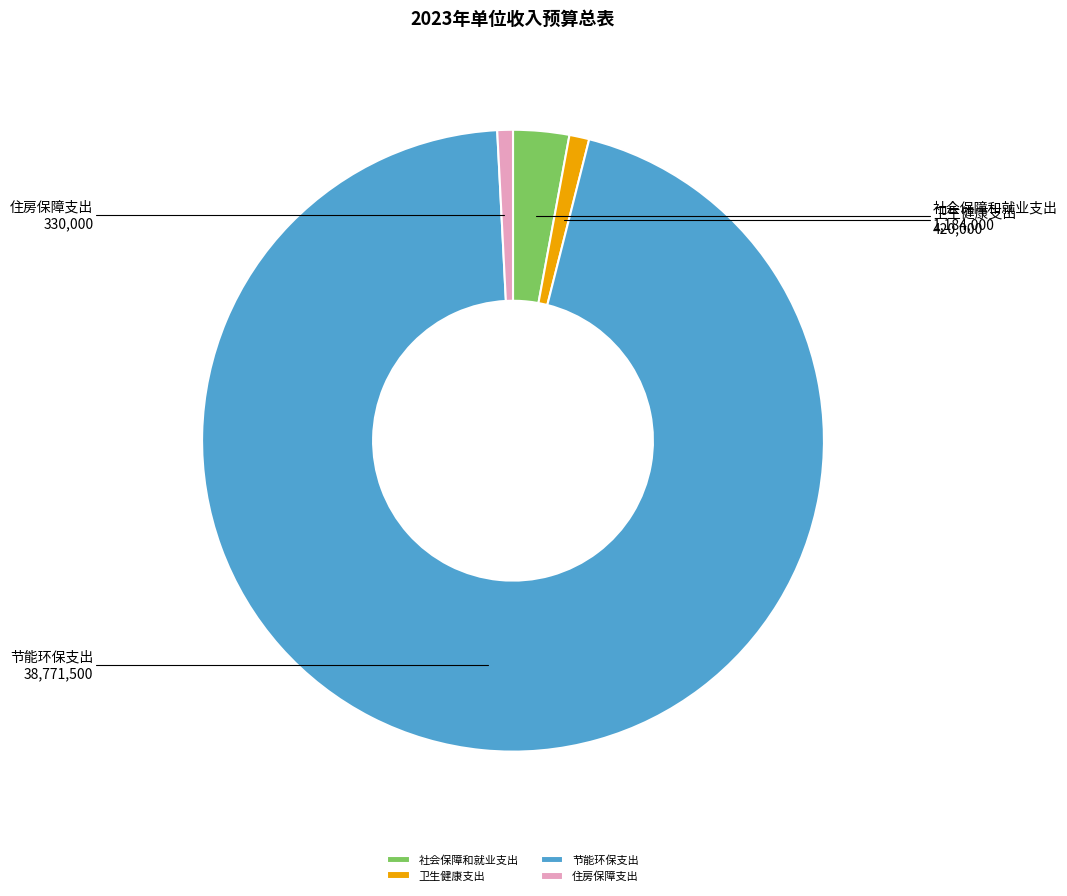

How many segments does this pie chart have?

4